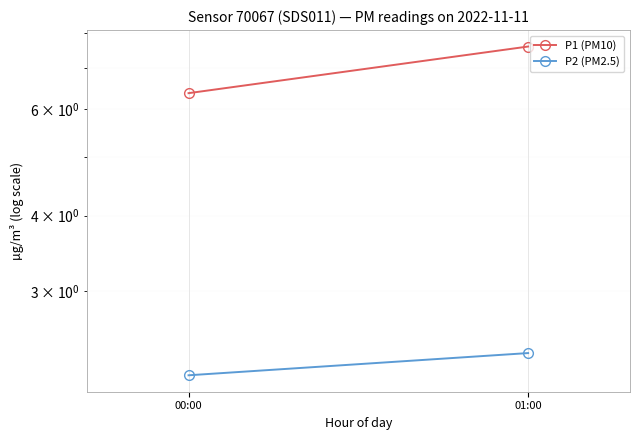

What is the label of the 1st point from the right?

01:00